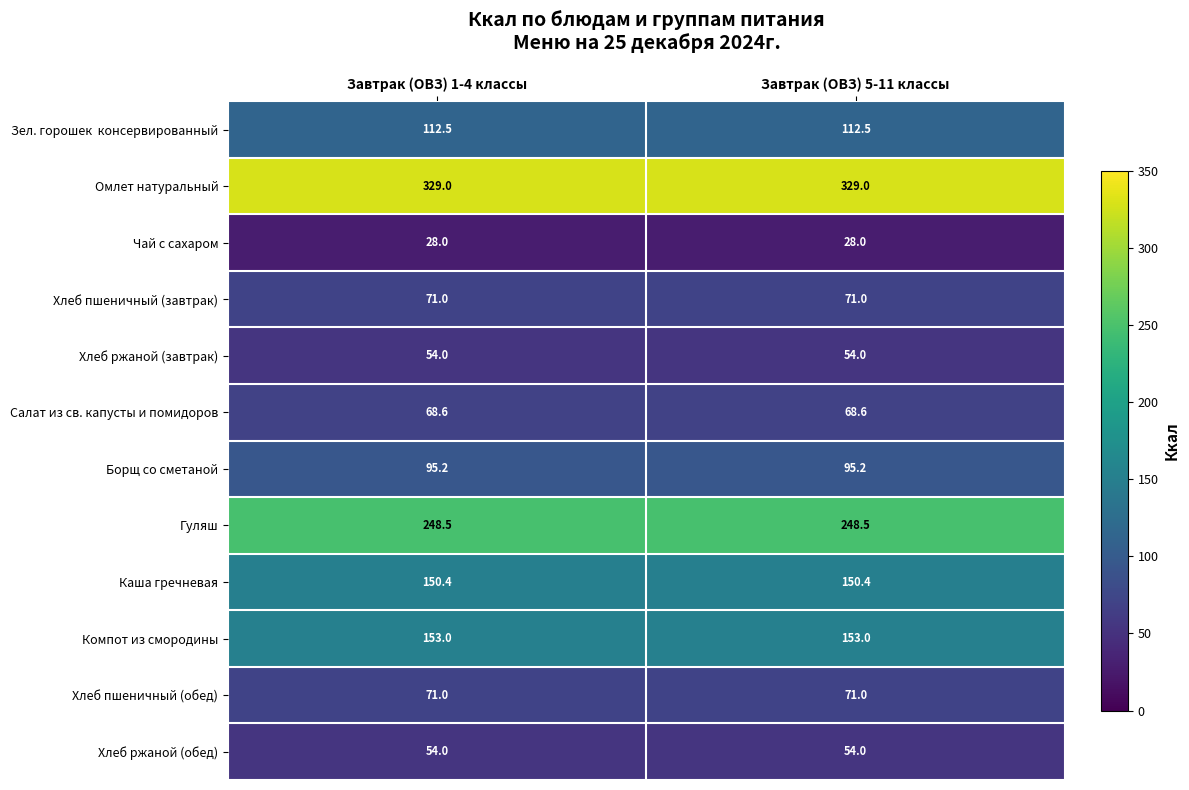

Is it true that Чай с сахаром equals 42.2 at Завтрак (ОВЗ) 1-4 классы?

False